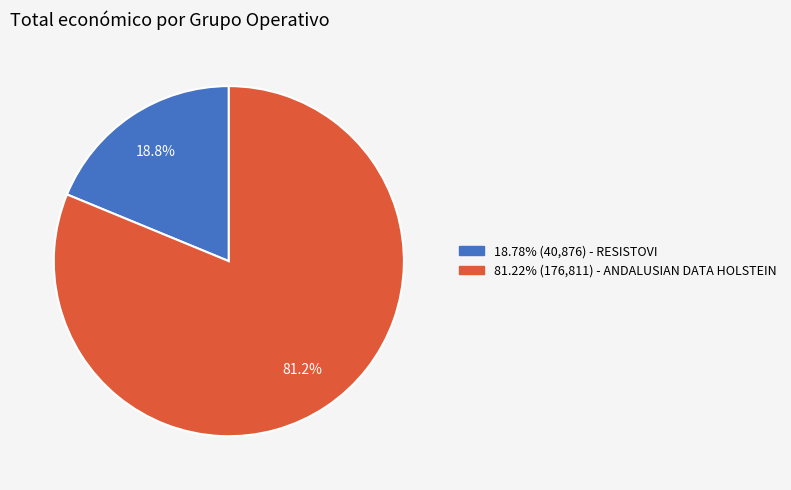

What is the total percentage of 81.22% (176,811) - ANDALUSIAN DATA HOLSTEIN and 18.78% (40,876) - RESISTOVI?

100.0%